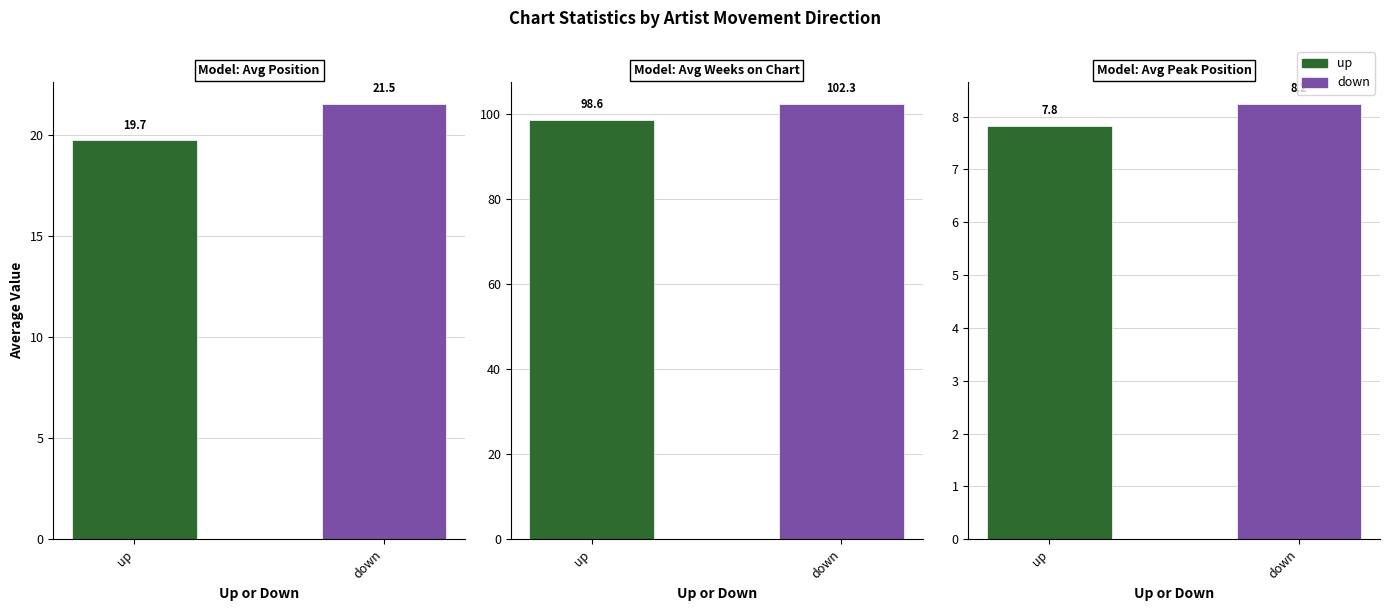

Which series has the widest spread of values?

Avg Weeks on Chart